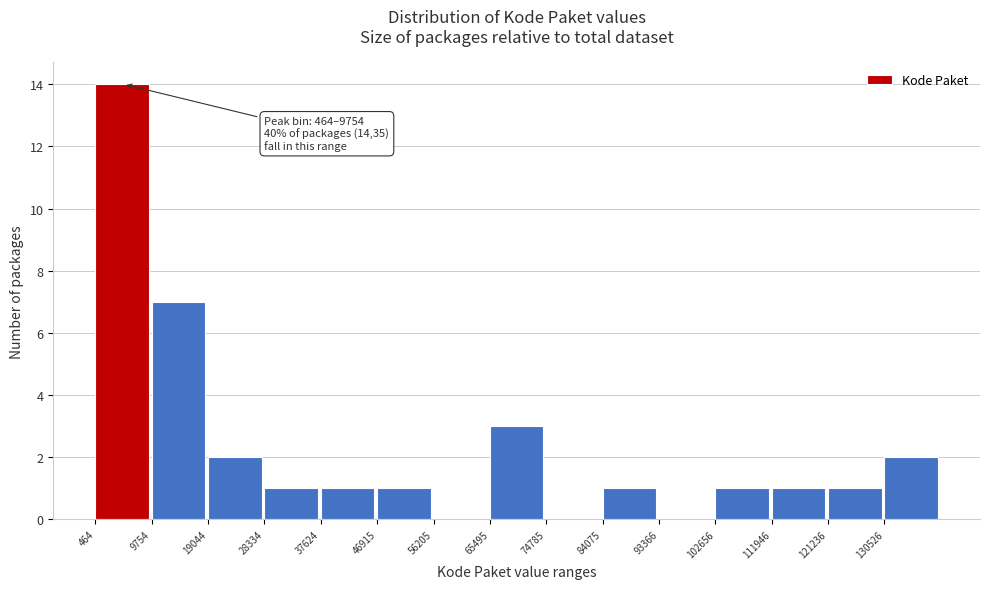

Which range on the x-axis has the tallest bar?

0 to 10000